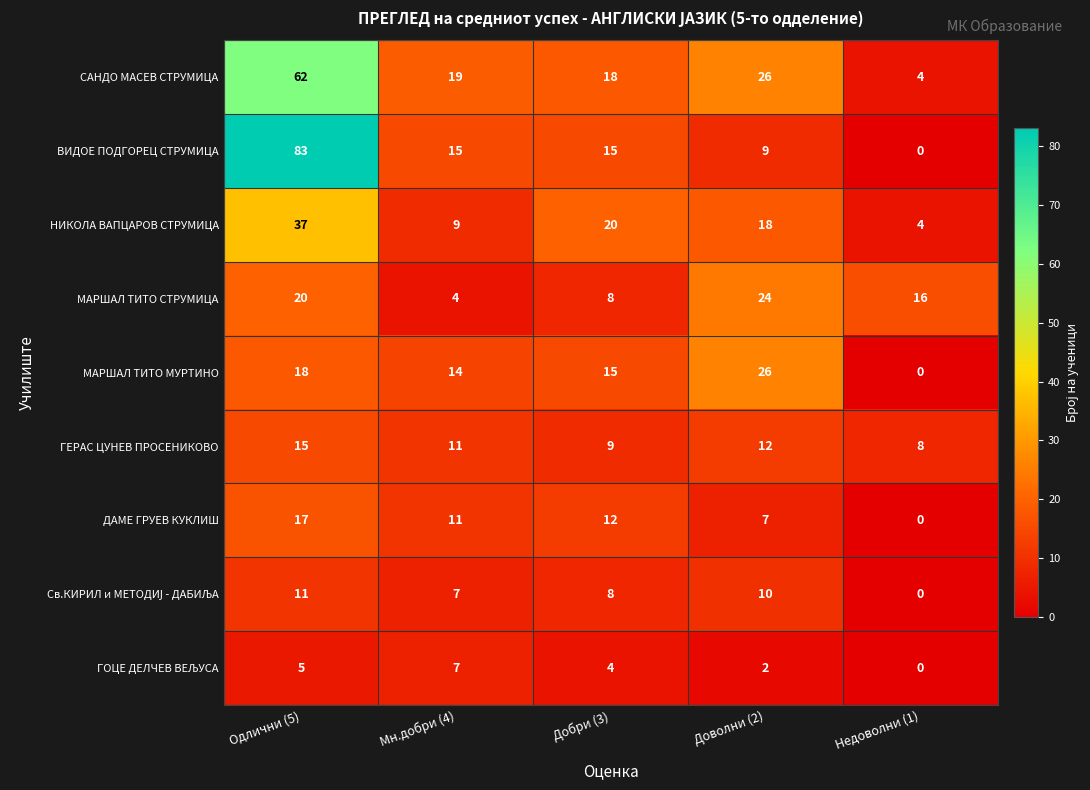

What is the difference between the maximum and minimum values in the НИКОЛА ВАПЦАРОВ СТРУМИЦА series?

33